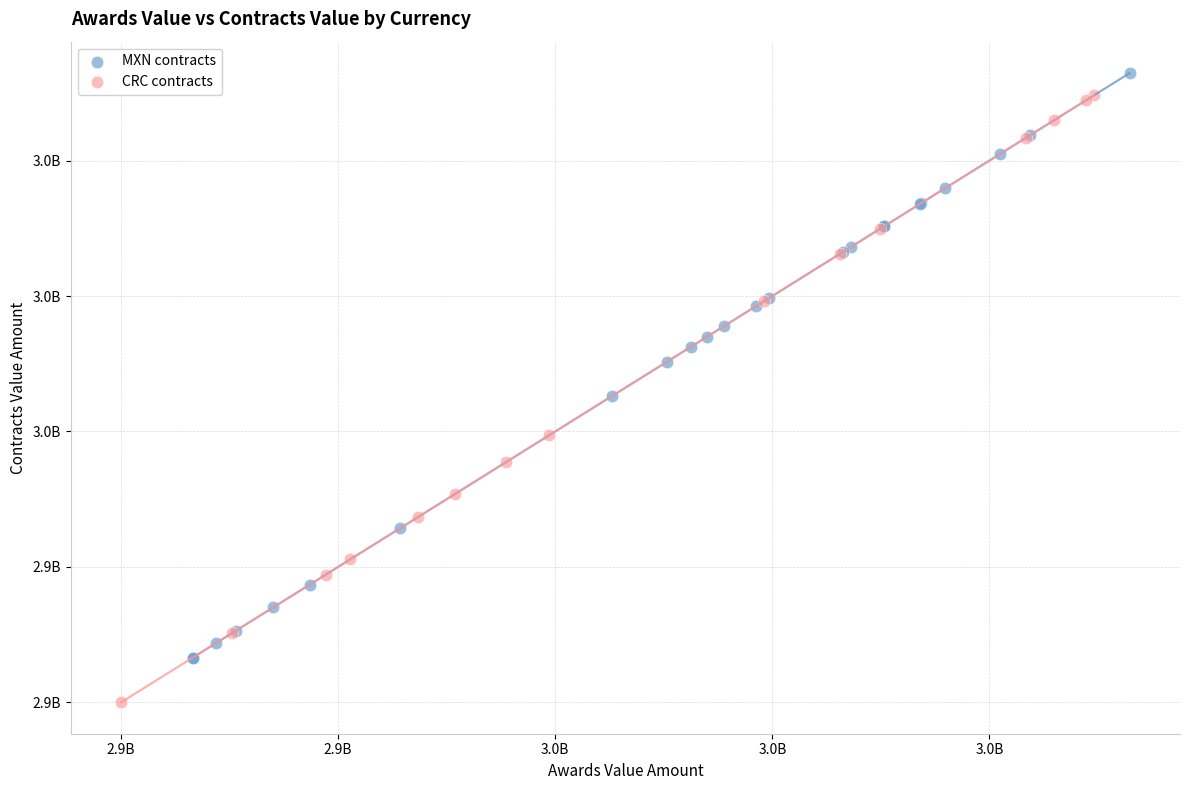

What are all the series names shown in the legend?

MXN contracts, CRC contracts